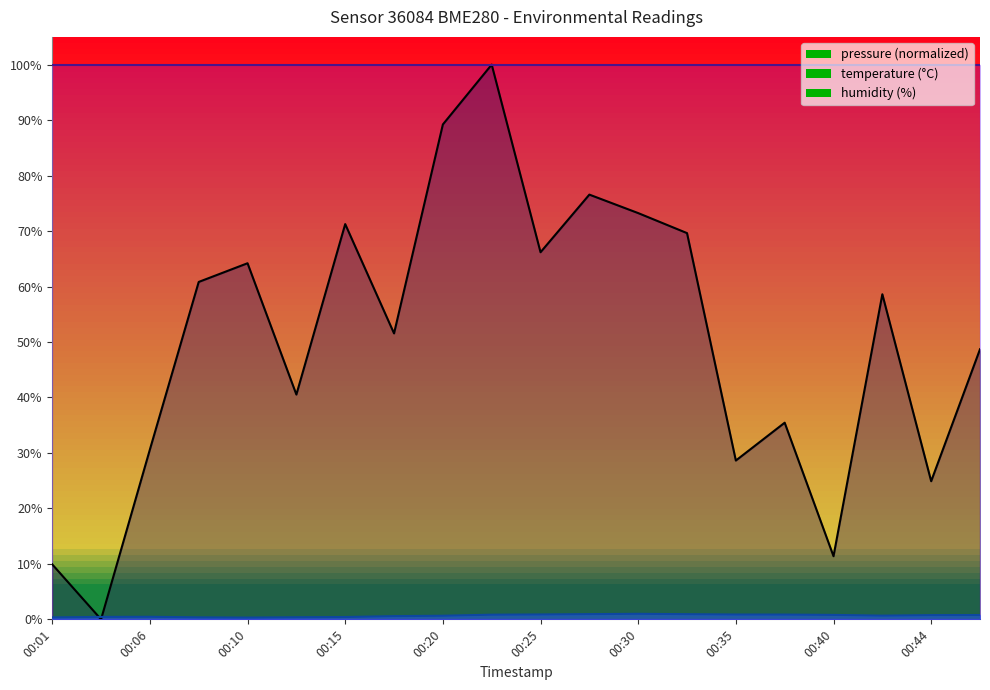

Rank the categories by temperature value from highest to lowest.

00:30, 00:27, 00:32, 00:25, 00:35, 00:37, 00:23, 00:40, 00:47, 00:44, 00:42, 00:20, 00:18, 00:06, 00:03, 00:15, 00:13, 00:08, 00:01, 00:10